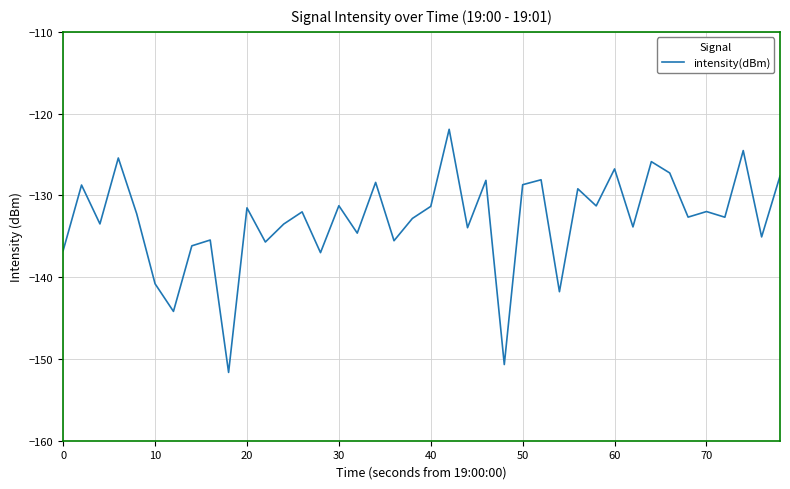

What is the greatest value displayed?

-121.9